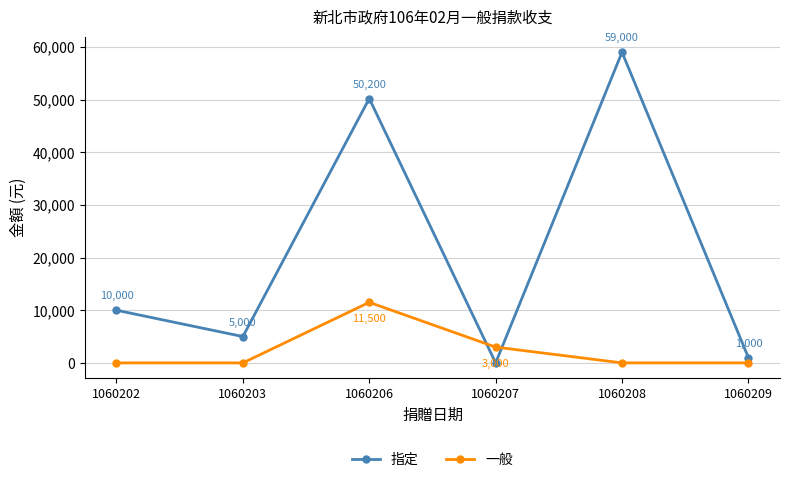

True or false: 指定 and 一般 cross at least once.

True